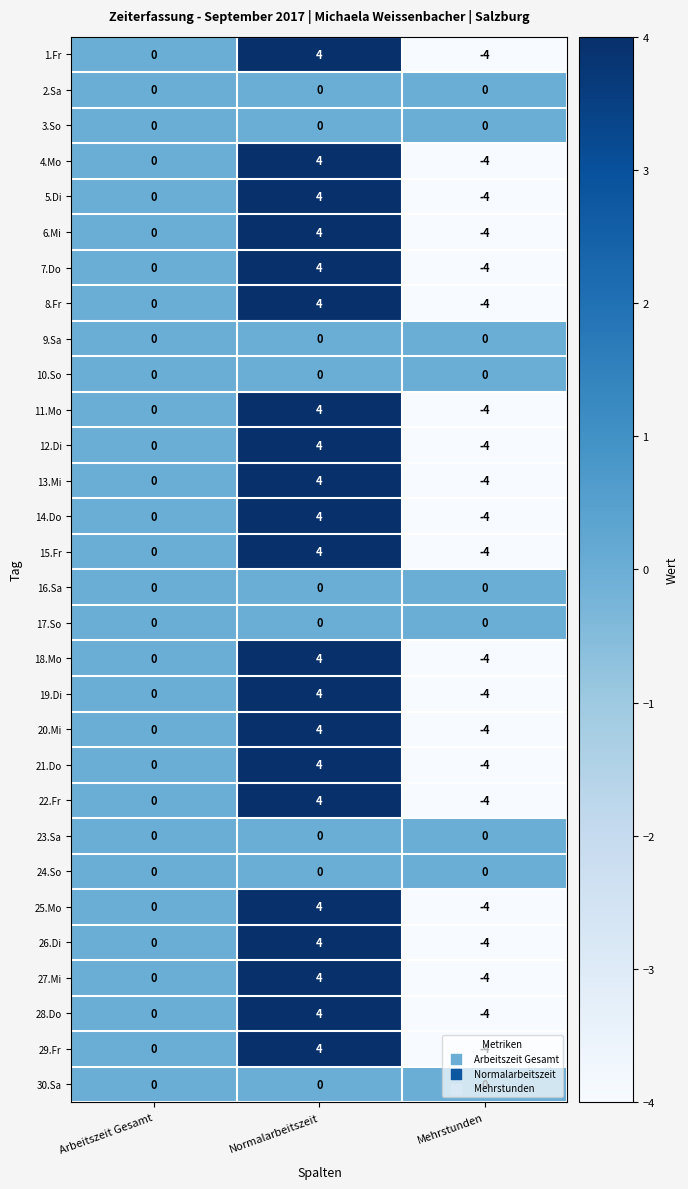

At how many categories does at least one series exceed 2?

1